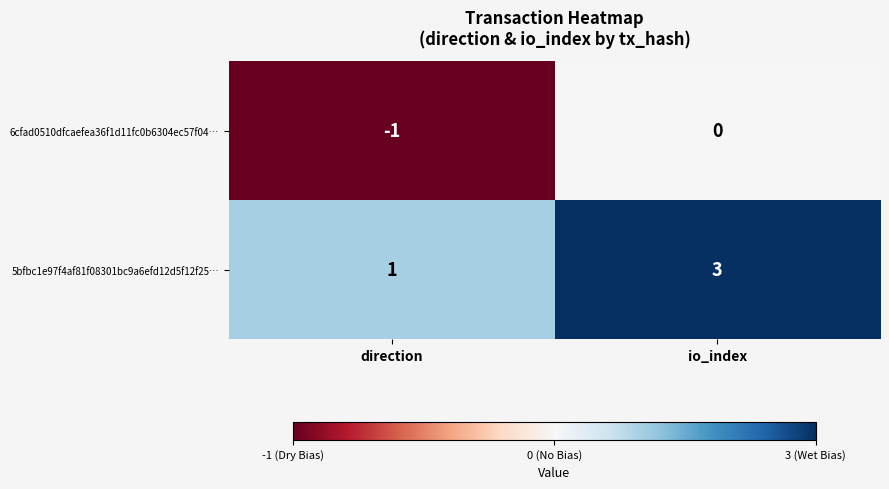

Which series has the widest spread of values?

5bfbc1e97f4af81f08301bc9a6efd12d5f12f25…